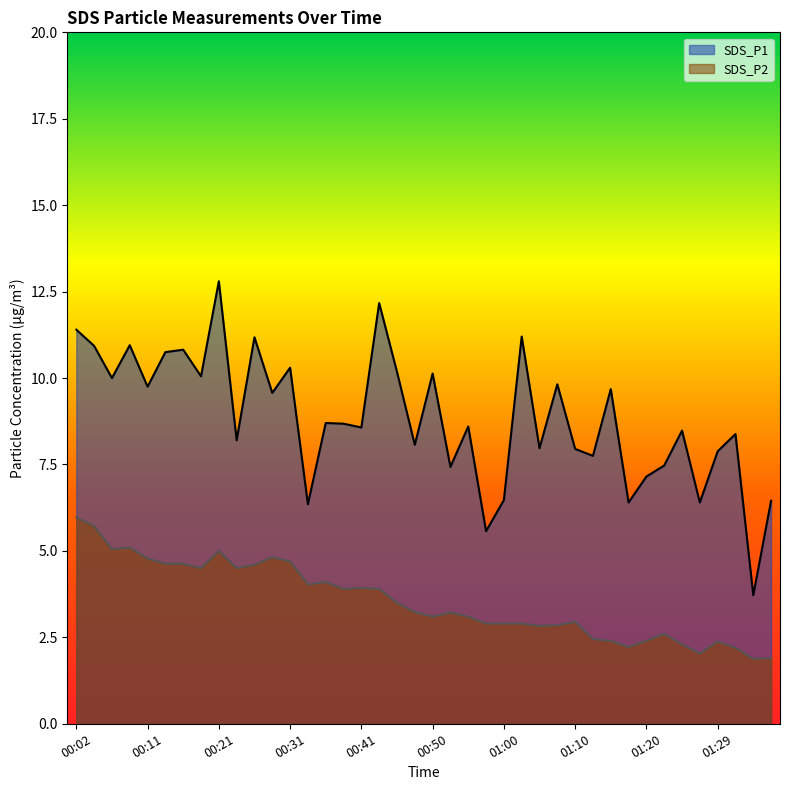

At which label does SDS_P2 reach its peak?

00:02